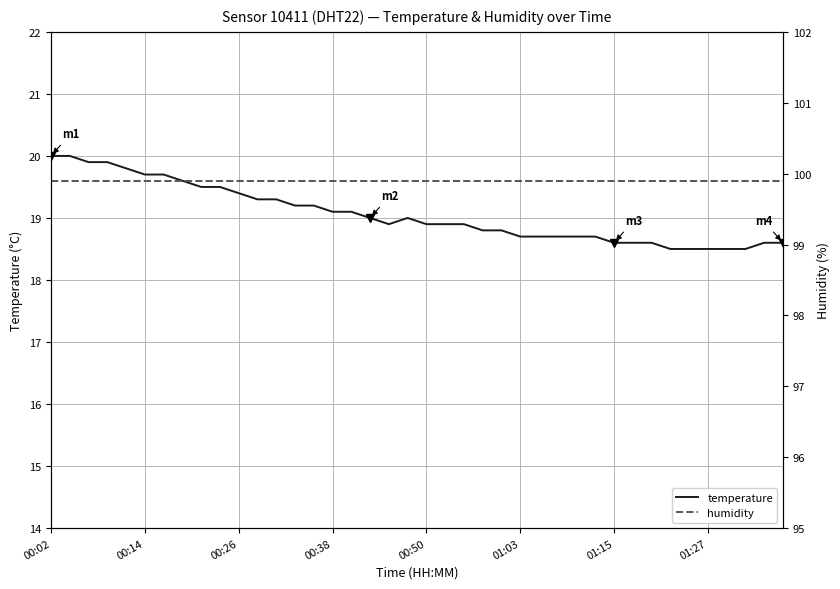

Count the number of data series in this chart.

2